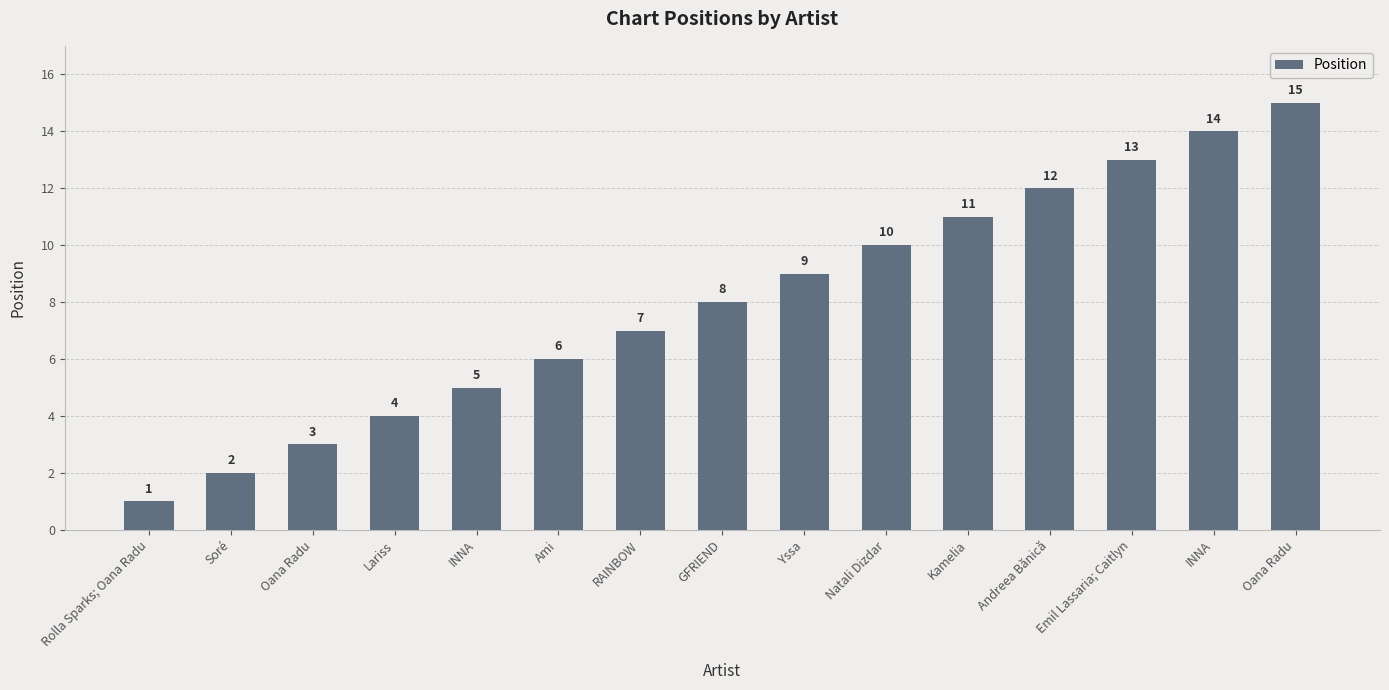

How many distinct data groups are displayed?

1